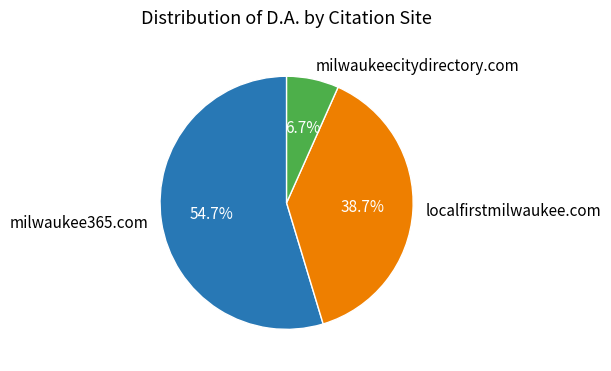

To the nearest percent, what is the average slice percentage?

33%